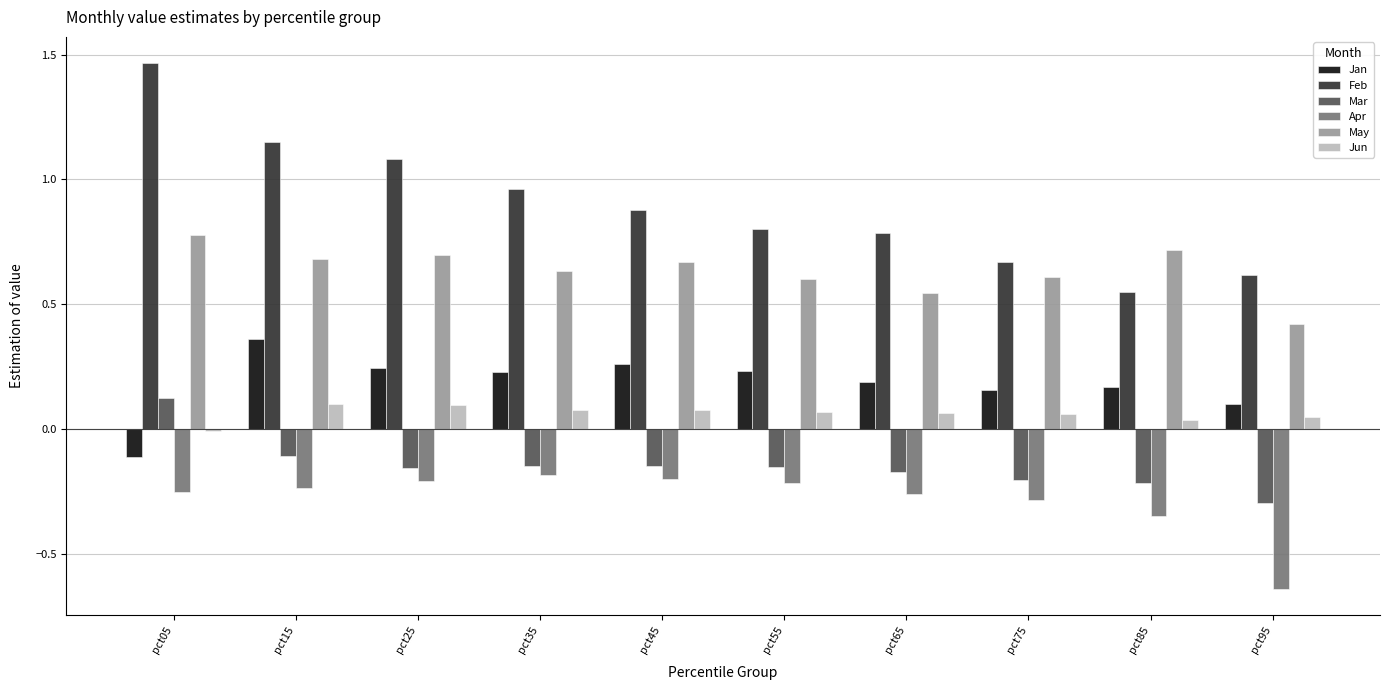

At how many categories does at least one series exceed 0?

10